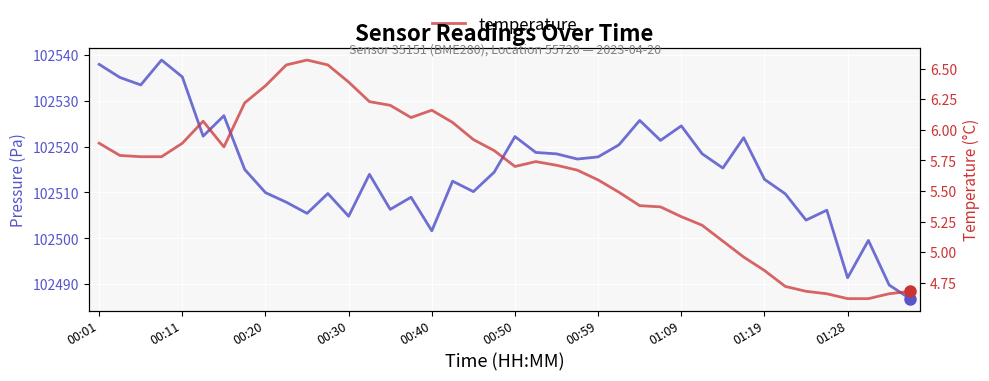

Rank the series by their maximum value, from highest to lowest.

pressure, temperature